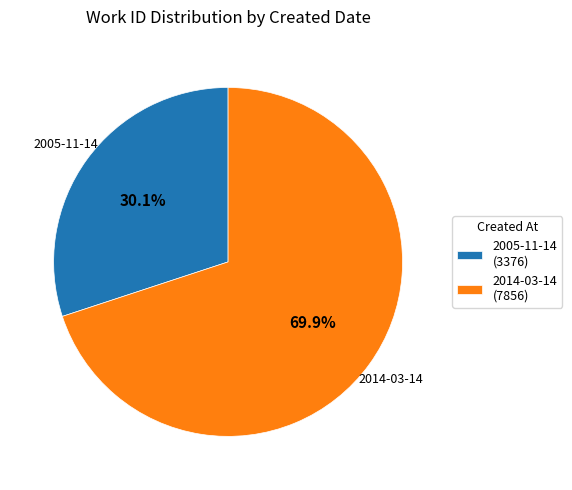

To the nearest percent, what portion does 2005-11-14 represent?

30%